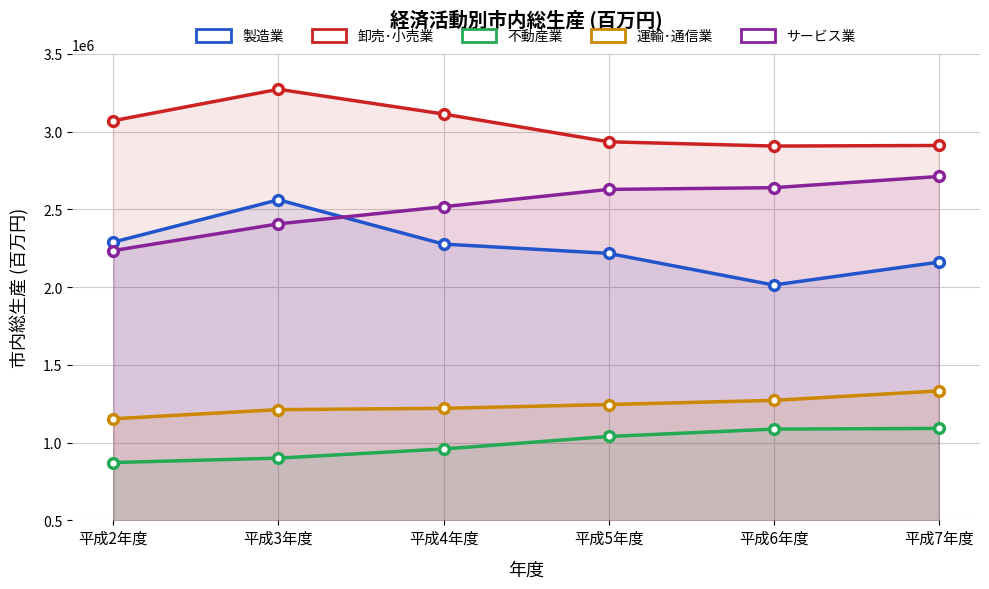

Which series has the widest spread of values?

製造業